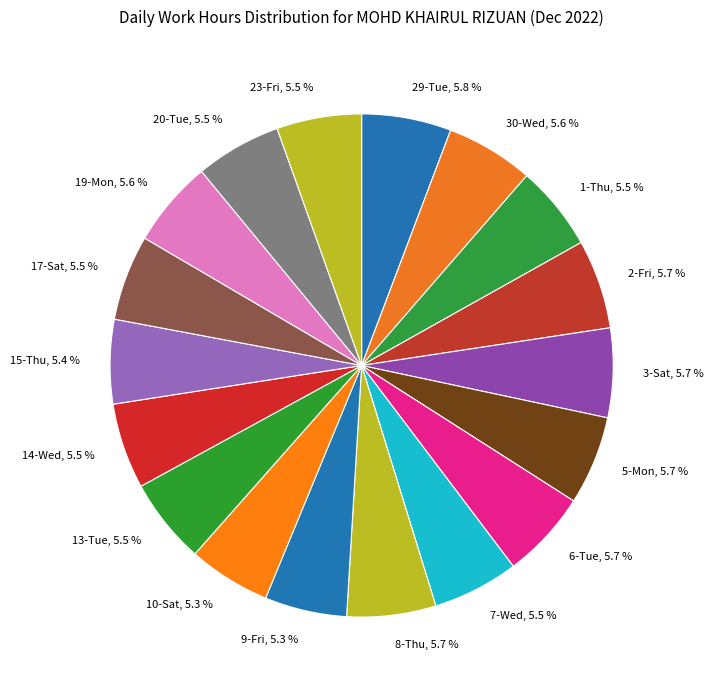

Is the sum of 29-Tue, 5.8 % and 10-Sat, 5.3 % greater than half?

No